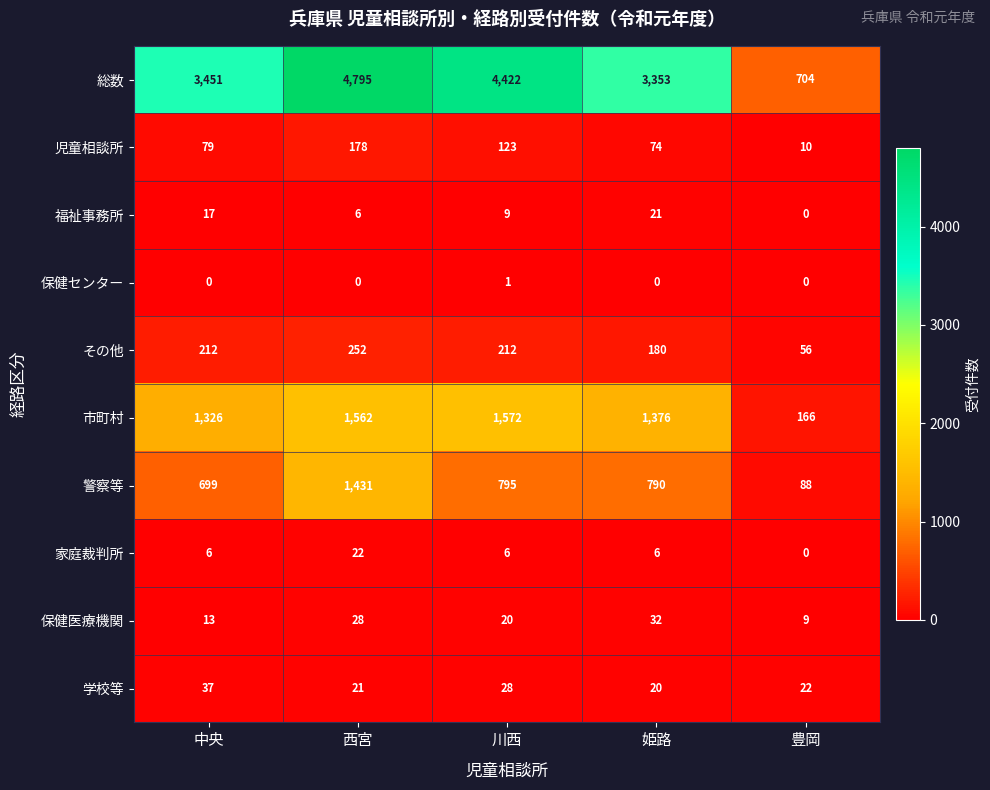

The 保健センター series shows 0 at 豊岡. True or false?

True